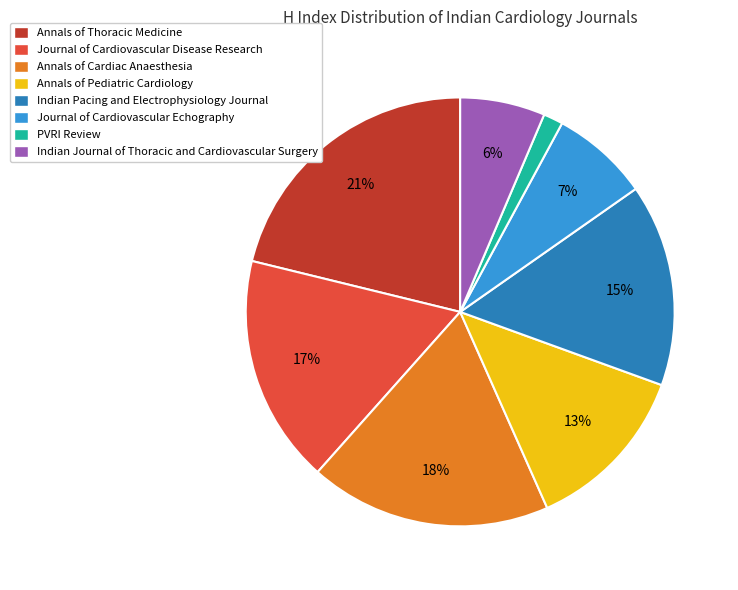

How many segments does this pie chart have?

8